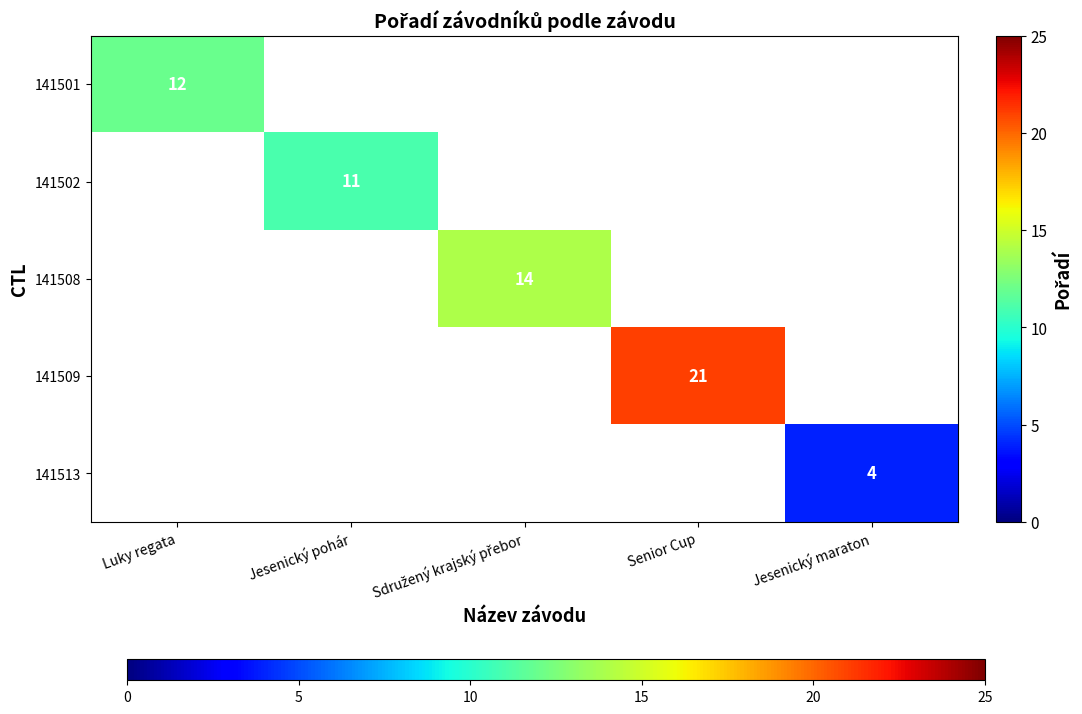

Is it true that 141502 equals 3 at Jesenický pohár?

False